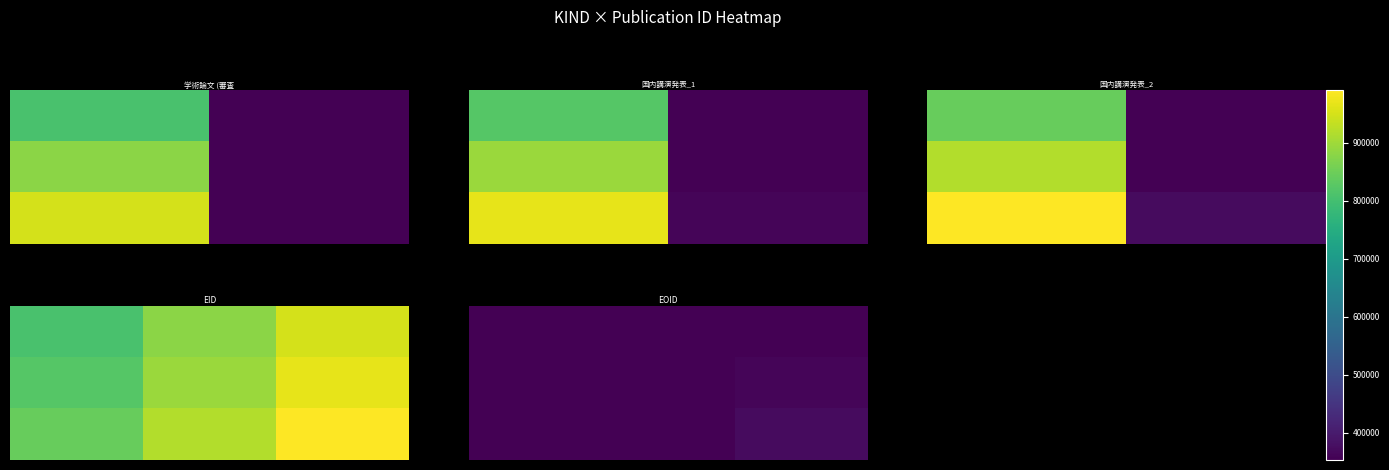

At which category is the sum across all series the highest?

2